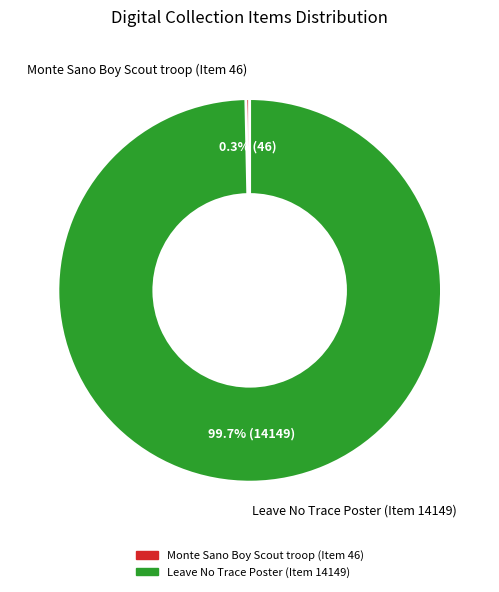

To the nearest percent, what percentage of the pie is Leave No Trace Poster (Item 14149)?

100%